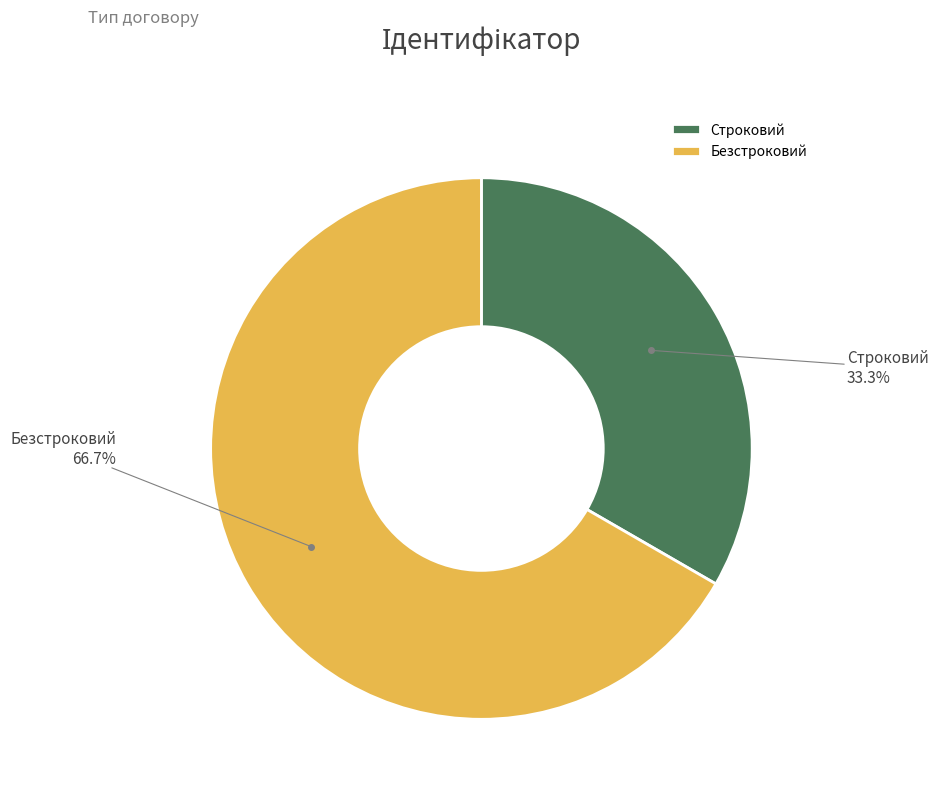

To the nearest percent, what is the average slice percentage?

50%